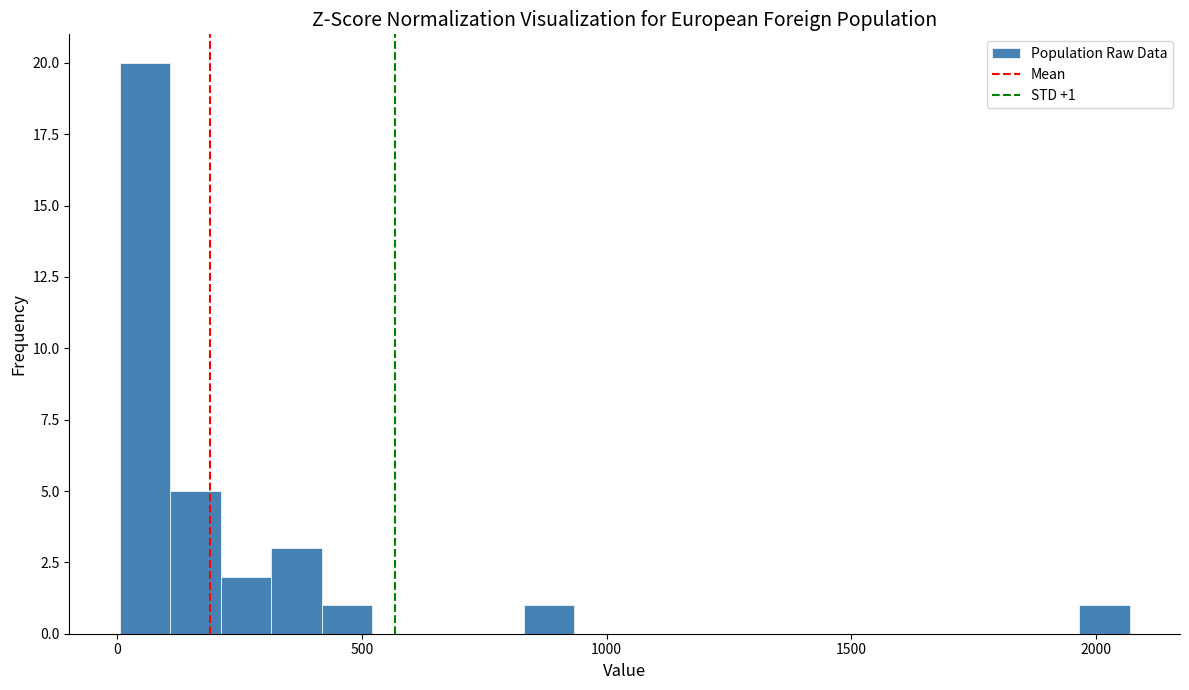

Around what value on the x-axis is the tallest bar? Give the approximate position of its centre, as read against the axis.

50